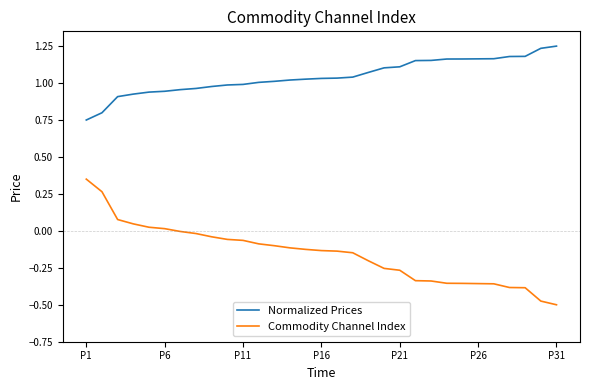

Which series has the largest total across all categories?

Normalized Prices